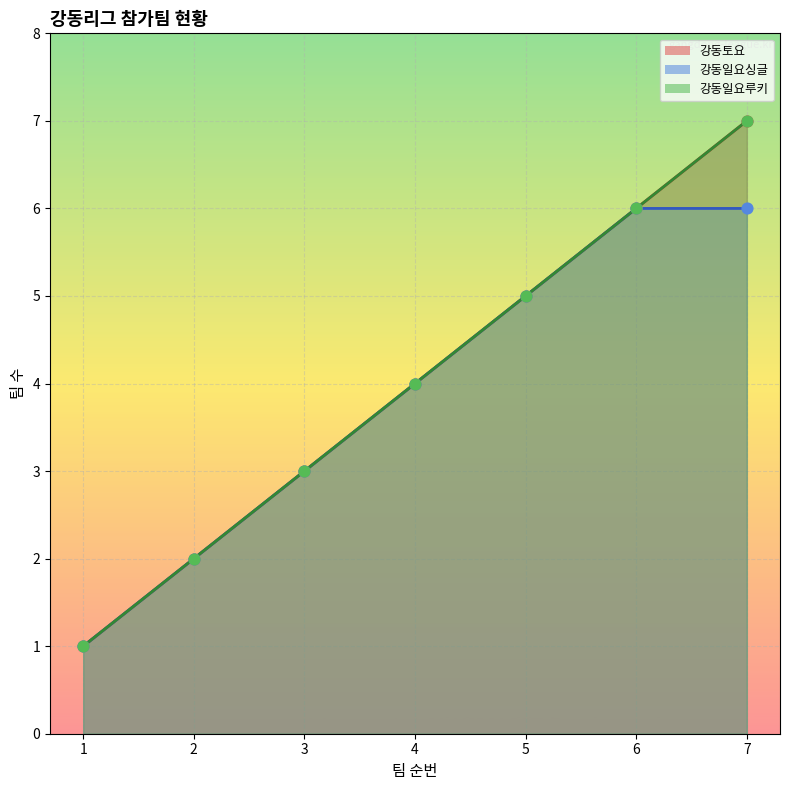

Which series has the largest Y range (max minus min)?

강동토요_line